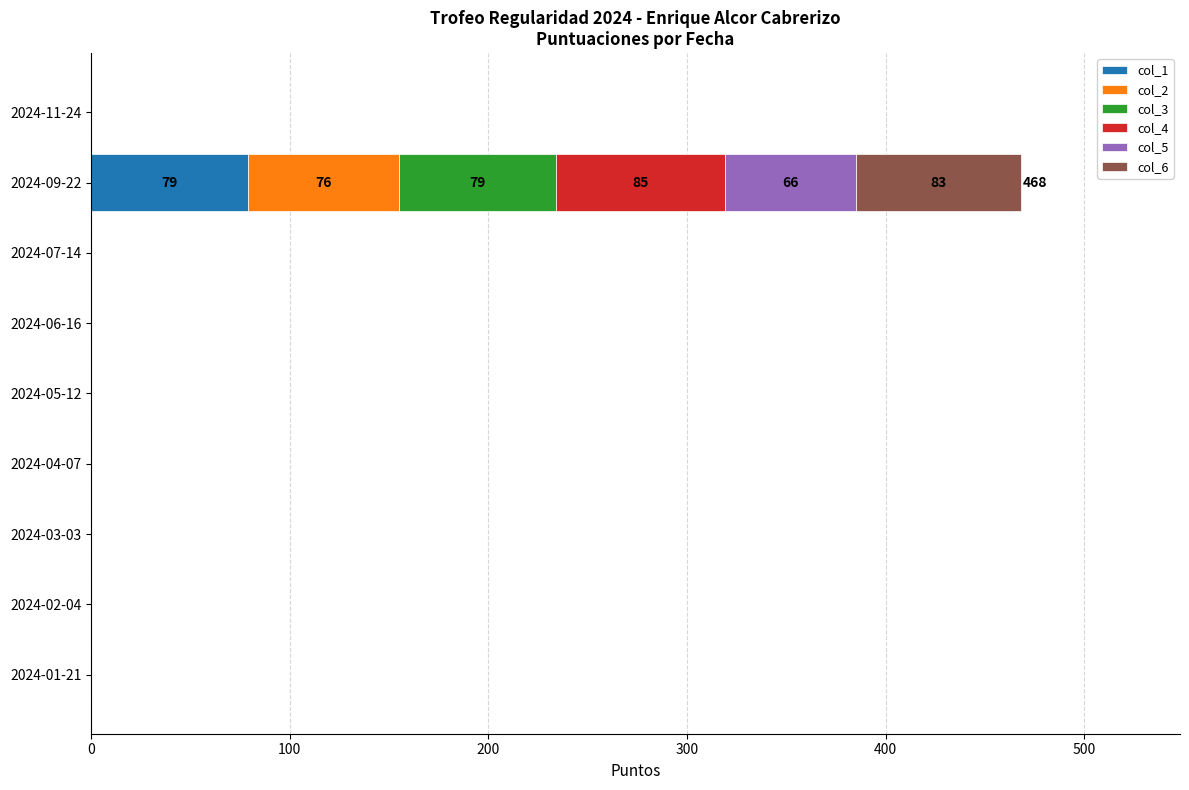

At which label does col_1 reach its peak?

2024-09-22